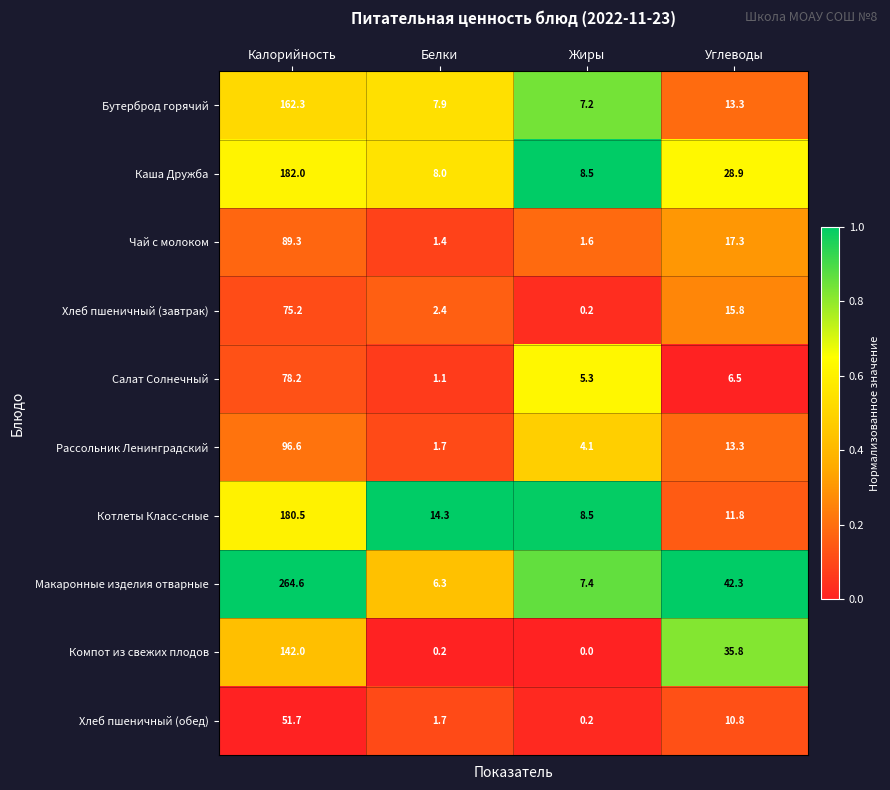

What is the maximum value for Бутерброд горячий?

162.3